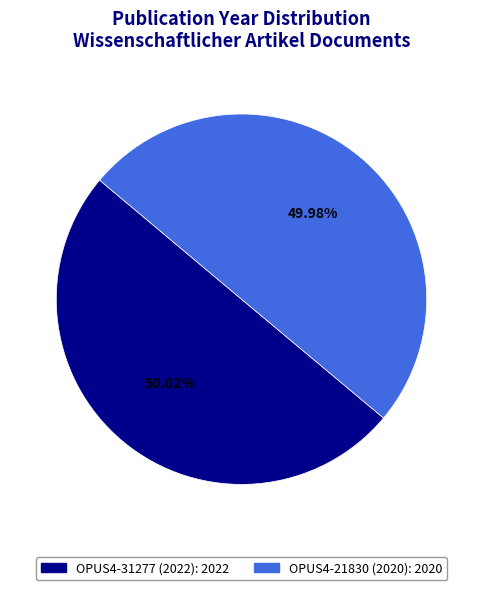

To the nearest percent, what portion does OPUS4-21830 (2020) represent?

50%